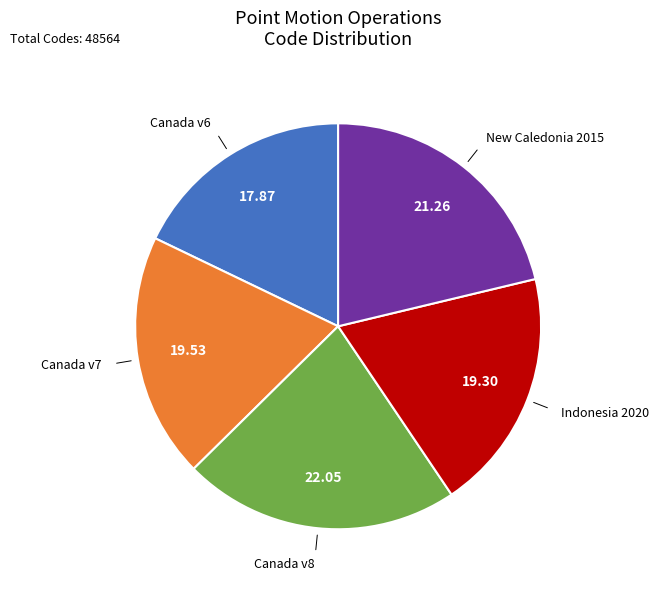

Does any single category account for the majority?

No